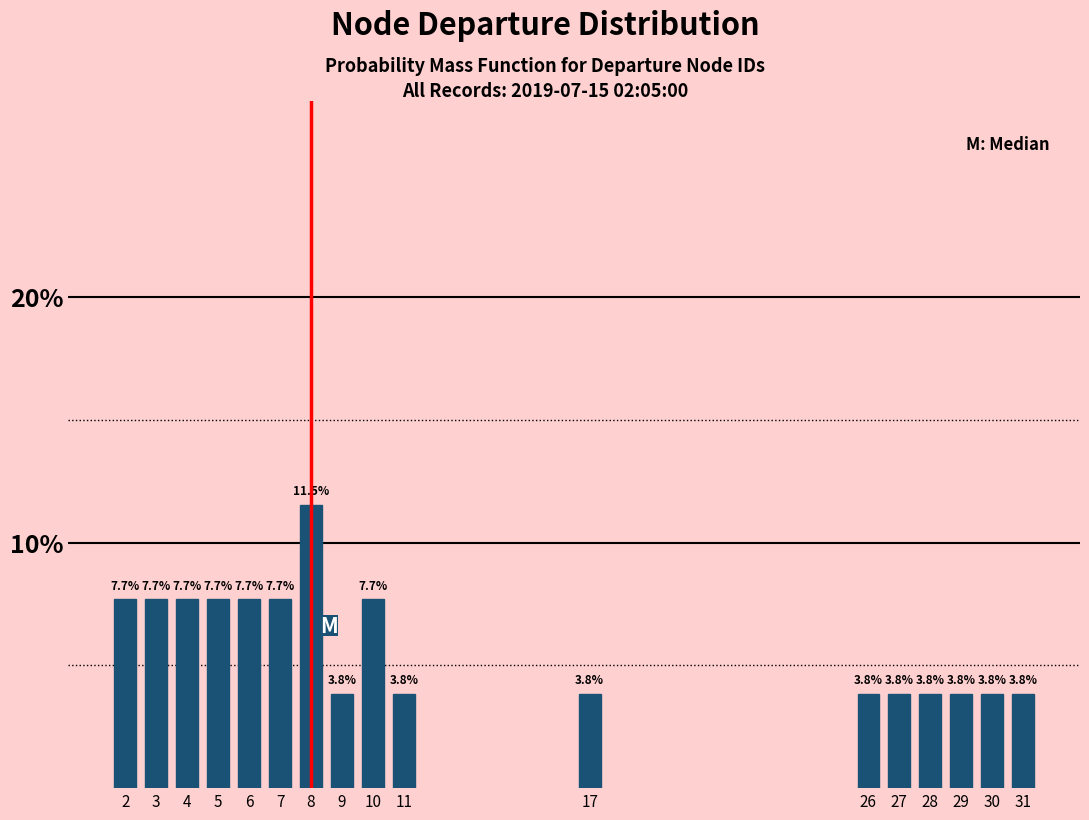

Are the bars horizontal?

No